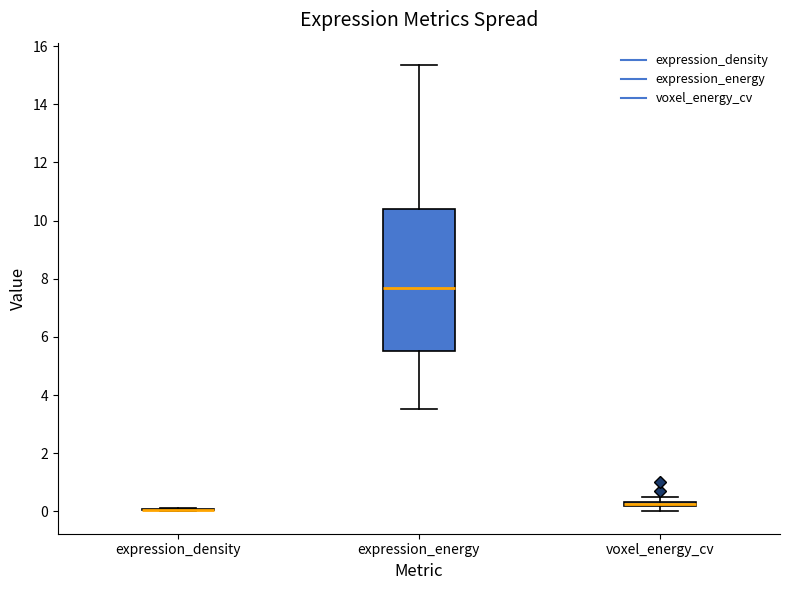

Comparing the boxes themselves (not the whiskers), which one is the tallest?

expression_energy